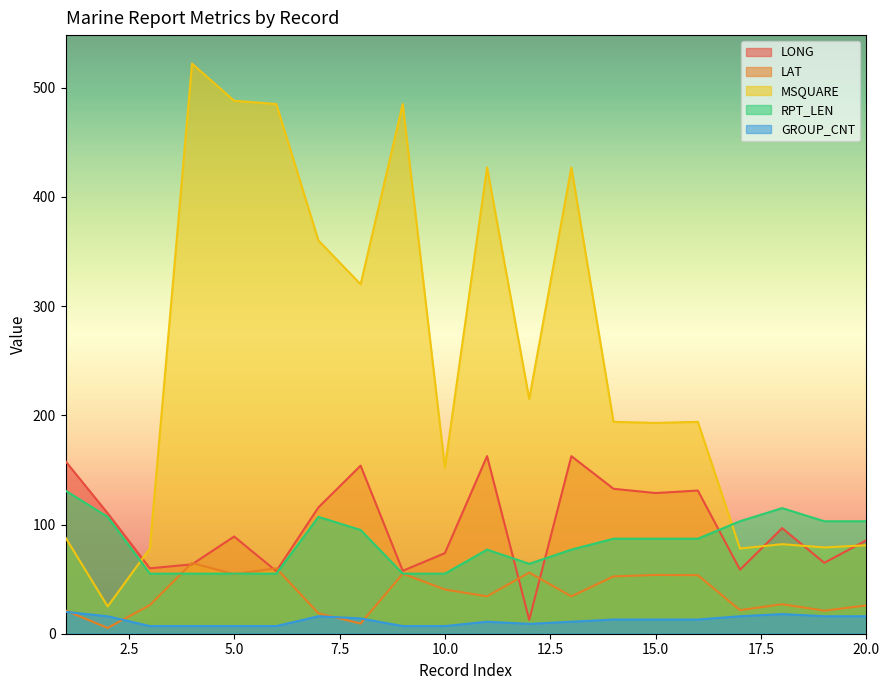

The value of LAT at 12 is 76.2. True or false?

False